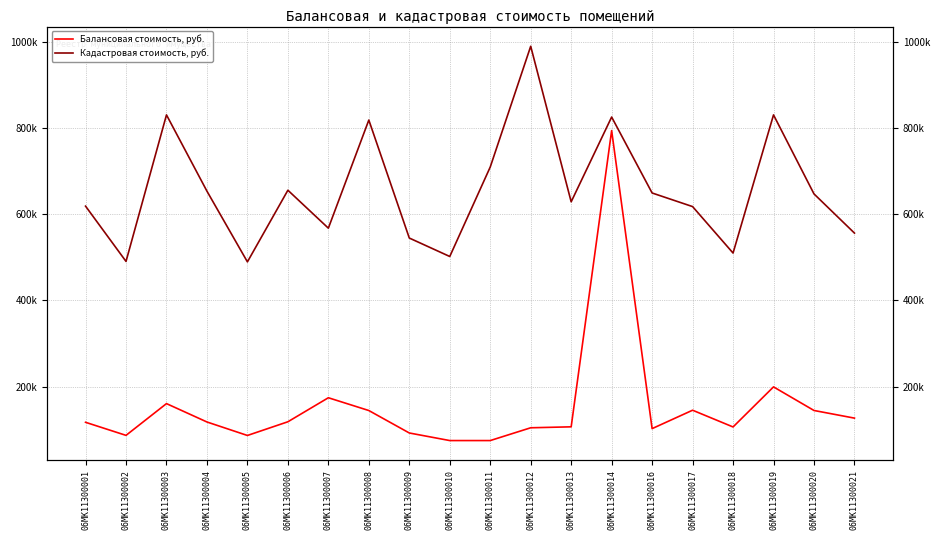

True or false: Кадастровая стоимость, руб. and Балансовая стоимость, руб. intersect in this chart.

False